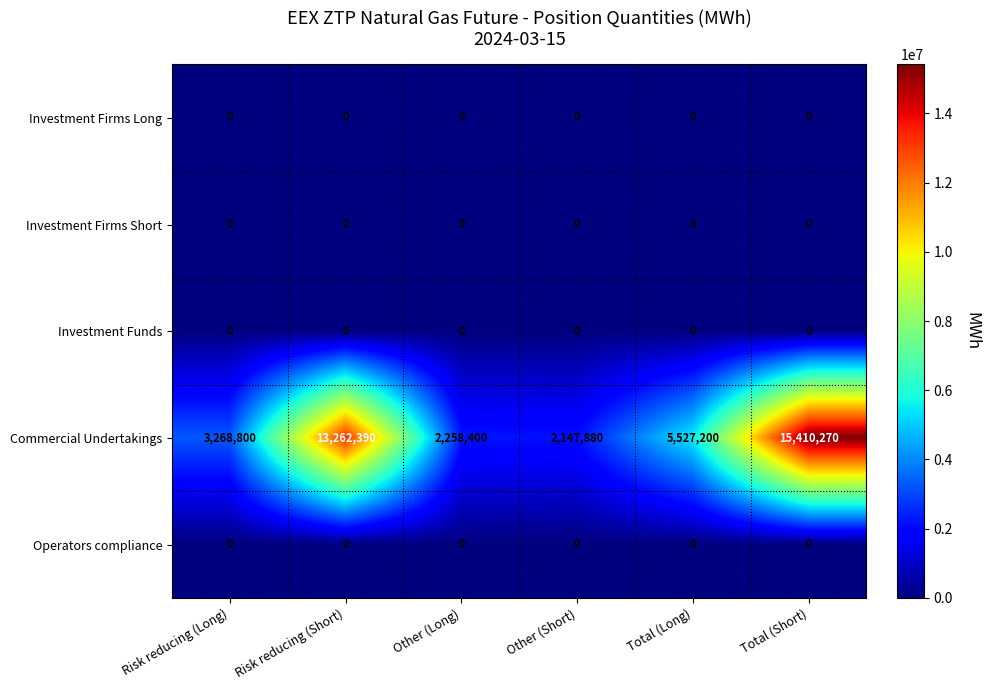

Reading left to right, list all the values displayed in this chart.

Investment Firms Long: Risk reducing (Long)=0	Risk reducing (Short)=0	Other (Long)=0	Other (Short)=0	Total (Long)=0	Total (Short)=0
Investment Firms Short: Risk reducing (Long)=0	Risk reducing (Short)=0	Other (Long)=0	Other (Short)=0	Total (Long)=0	Total (Short)=0
Investment Funds: Risk reducing (Long)=0	Risk reducing (Short)=0	Other (Long)=0	Other (Short)=0	Total (Long)=0	Total (Short)=0
Commercial Undertakings: Risk reducing (Long)=3268800	Risk reducing (Short)=13262390	Other (Long)=2258400	Other (Short)=2147880	Total (Long)=5527200	Total (Short)=15410270
Operators compliance: Risk reducing (Long)=0	Risk reducing (Short)=0	Other (Long)=0	Other (Short)=0	Total (Long)=0	Total (Short)=0